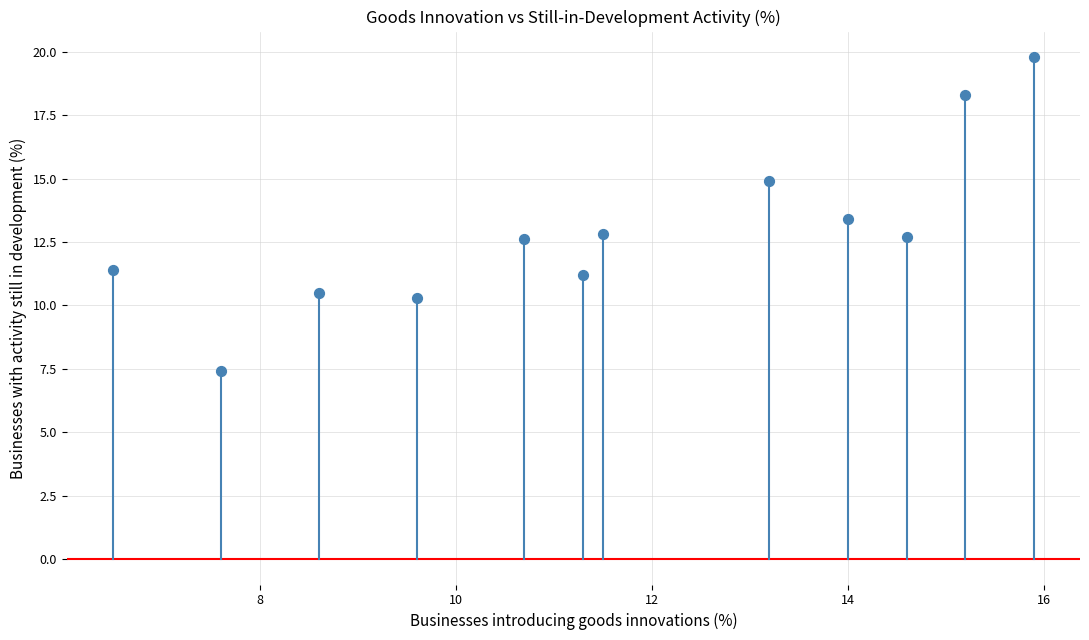

What is the average Y value?

12.9